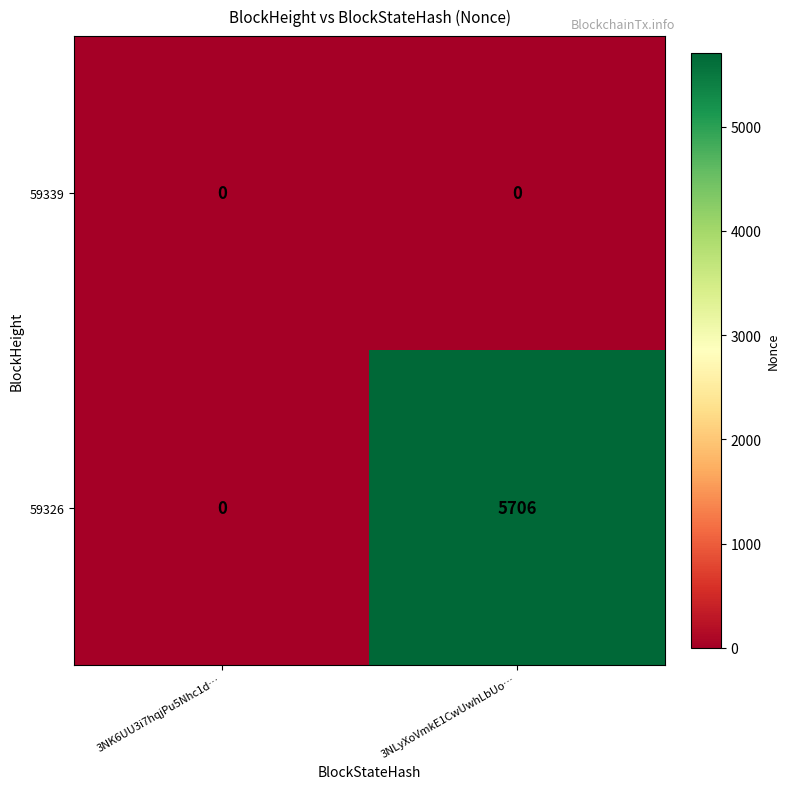

Where is 59326 nearest to the value 2853?

3NK6UU3i7hqjPu5Nhc1d…